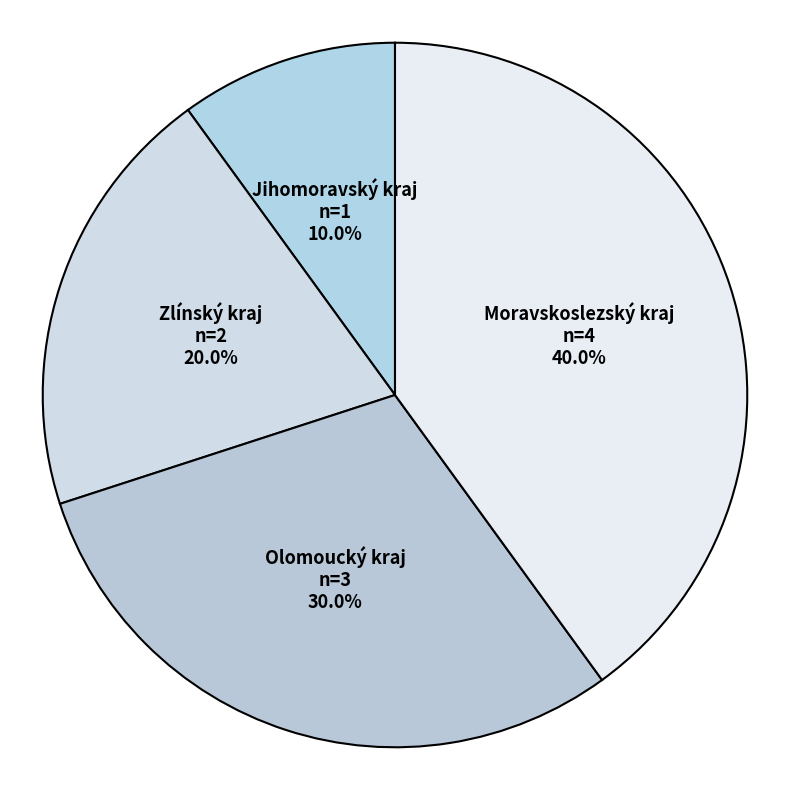

How many slices are in this pie chart?

4